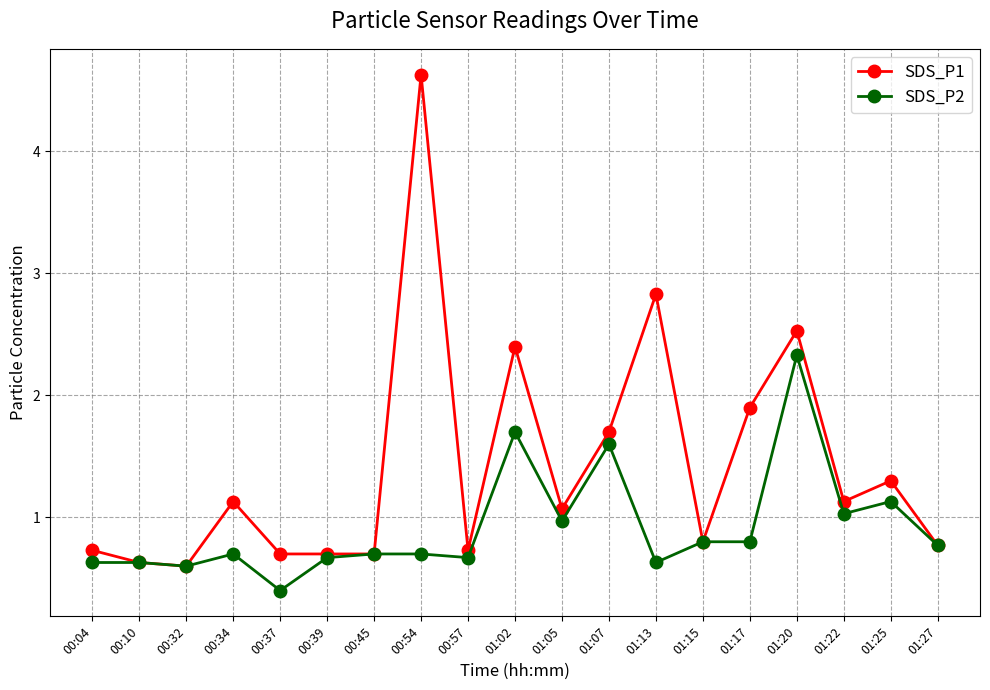

Reading left to right, extract all data points from this chart.

SDS_P1: 0.7	0.6	0.6	1.1	0.7	0.7	0.7	4.6	0.7	2.4	1.1	1.7	2.8	0.8	1.9	2.5	1.1	1.3	0.8
SDS_P2: 0.6	0.6	0.6	0.7	0.4	0.7	0.7	0.7	0.7	1.7	1.0	1.6	0.6	0.8	0.8	2.3	1.0	1.1	0.8